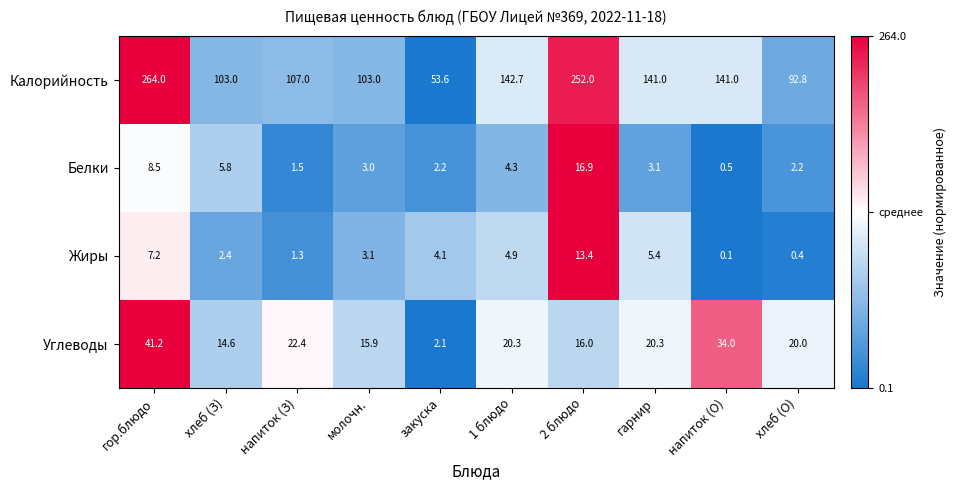

At гарнир, list the series in order from largest to smallest.

Калорийность, Углеводы, Жиры, Белки